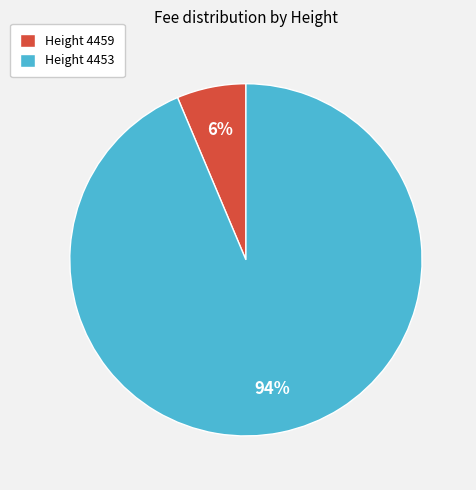

True or false: Height 4459 accounts for 6% of the total.

True